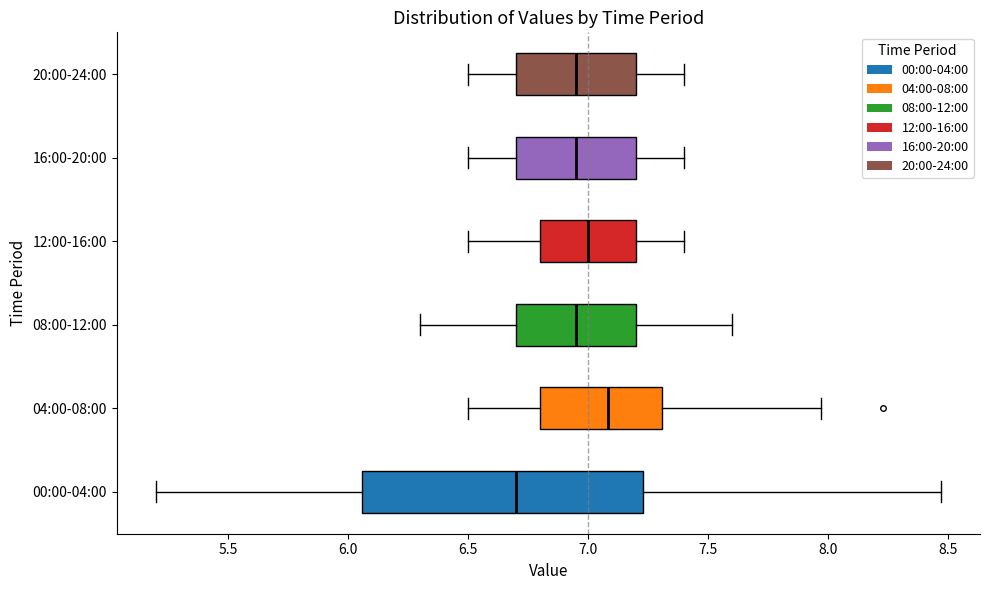

Which box's median line is the furthest to the left?

00:00-04:00